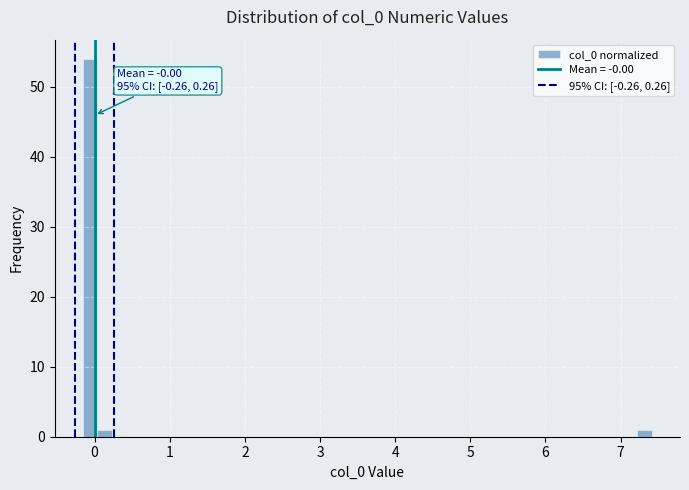

Around what value on the x-axis is the tallest bar? Give the approximate position of its centre, as read against the axis.

-0.1